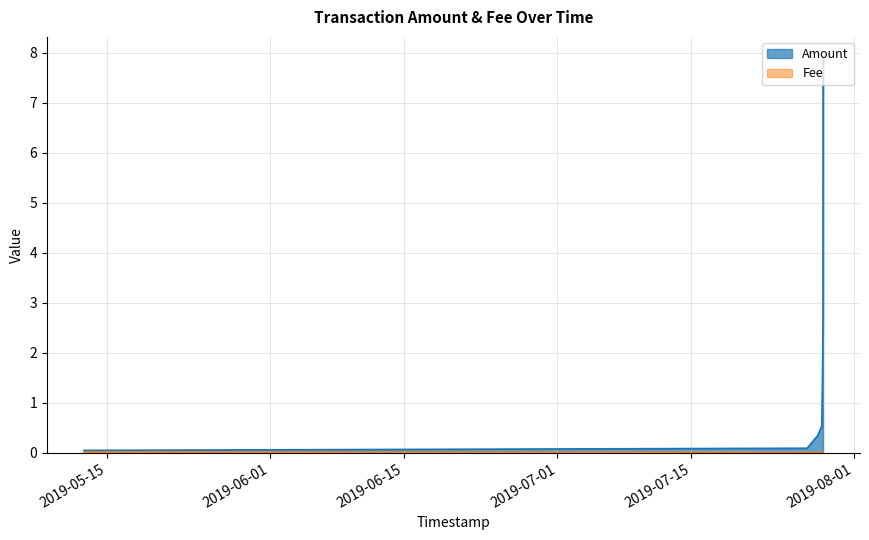

Is it true that Fee equals 0.0 at 2019-07-28 17:43:16?

True